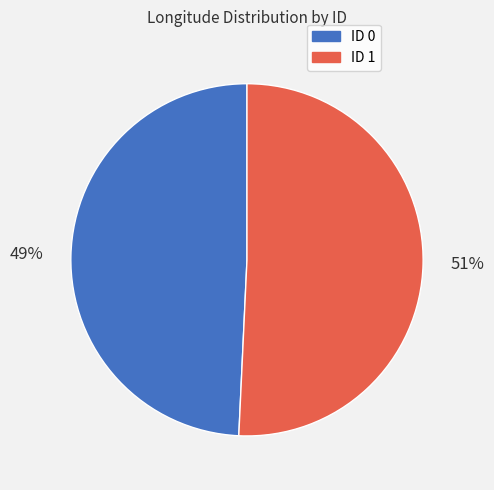

True or false: ID 0 accounts for 36% of the total.

False